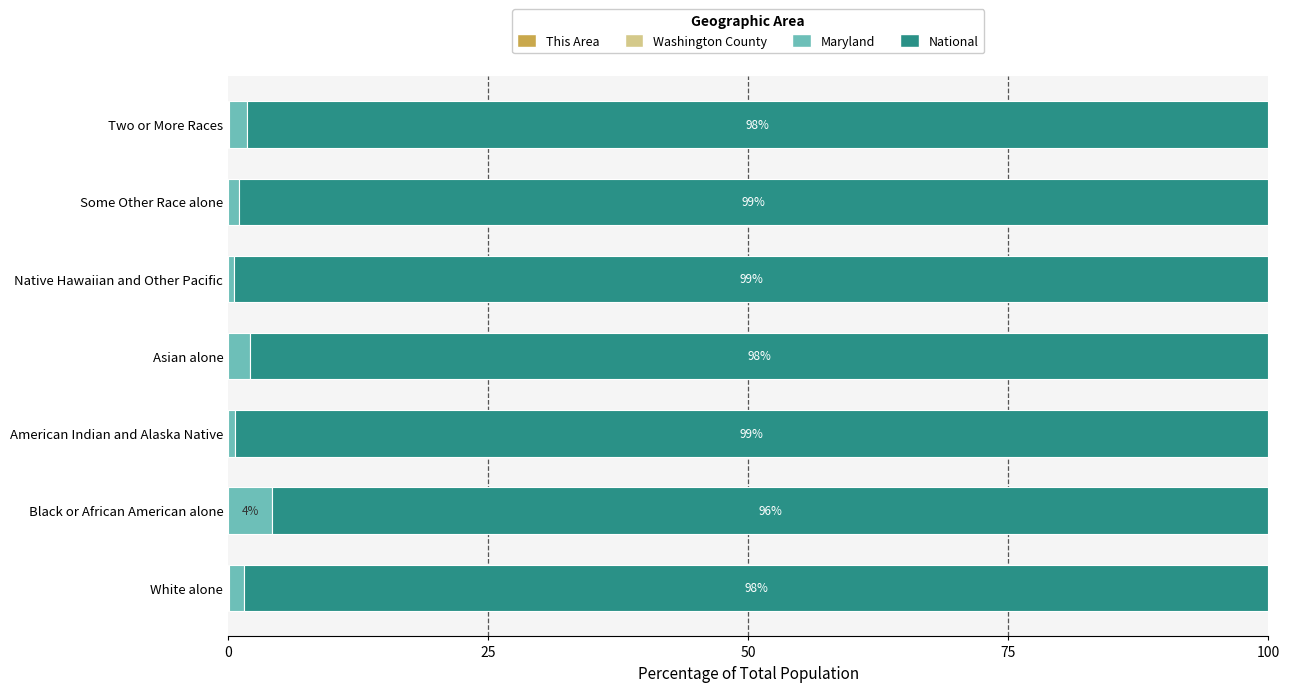

Count the number of data series in this chart.

4